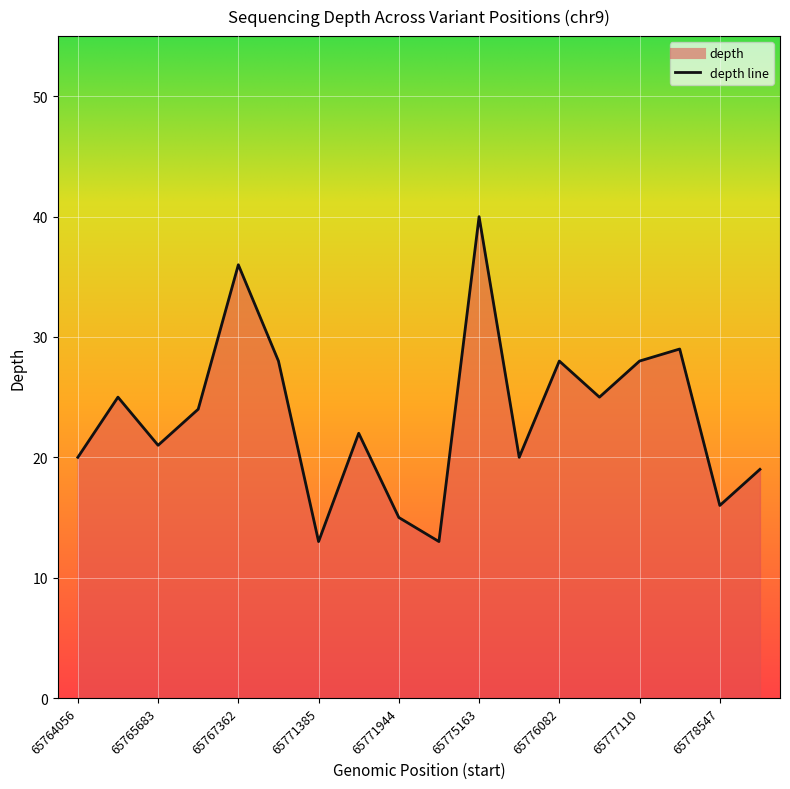

What is the greatest value displayed?

40